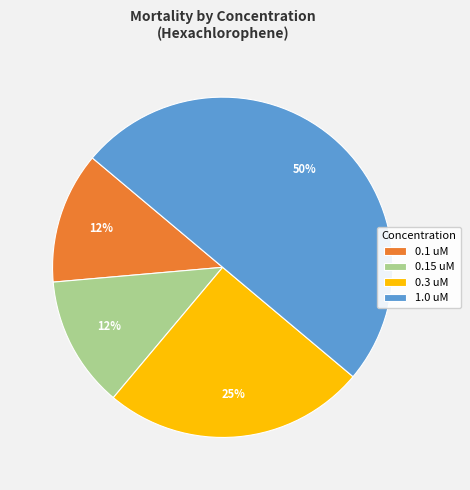

Count the number of slices in the pie.

4